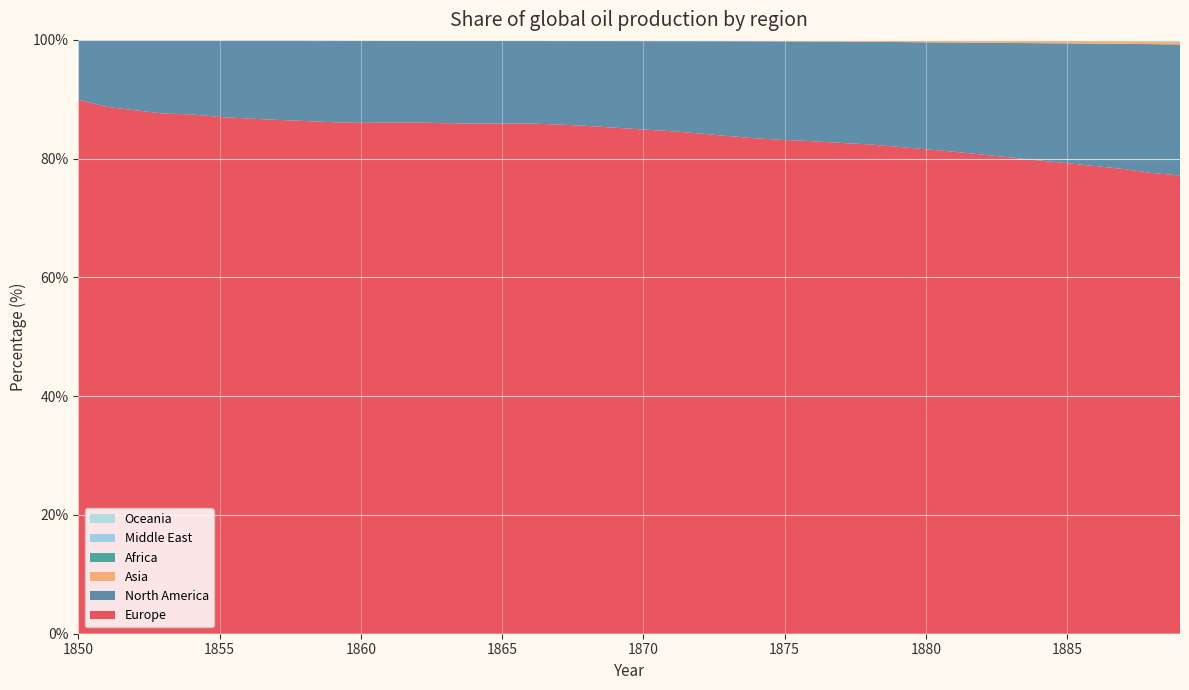

Reading left to right, what are all the values shown in this chart?

Europe: 89.9	88.7	88.2	87.6	87.4	87.0	86.8	86.5	86.3	86.1	86.0	86.1	86.1	86.0	85.9	85.9	85.9	85.8	85.5	85.2	84.9	84.6	84.2	83.8	83.4	83.1	82.9	82.6	82.4	82.0	81.6	81.2	80.7	80.2	79.7	79.2	78.8	78.3	77.6	77.2
Asia: 0.0	0.0	0.0	0.0	0.0	0.0	0.0	0.0	0.0	0.0	0.1	0.1	0.1	0.1	0.1	0.1	0.1	0.1	0.1	0.1	0.1	0.1	0.1	0.1	0.1	0.1	0.1	0.2	0.2	0.2	0.3	0.3	0.3	0.3	0.4	0.4	0.4	0.4	0.5	0.5
North America: 10.1	11.3	11.8	12.4	12.5	13.0	13.2	13.5	13.6	13.8	13.9	13.8	13.8	13.9	14.0	13.9	13.9	14.0	14.3	14.6	14.9	15.2	15.6	16.0	16.3	16.6	16.8	17.1	17.3	17.6	18.0	18.4	18.8	19.3	19.7	20.2	20.6	21.1	21.7	22.1
Middle East: 0.0	0.0	0.0	0.0	0.0	0.0	0.0	0.0	0.0	0.0	0.0	0.0	0.0	0.0	0.0	0.0	0.0	0.0	0.0	0.0	0.0	0.0	0.0	0.0	0.0	0.0	0.0	0.0	0.0	0.0	0.0	0.0	0.0	0.0	0.0	0.0	0.0	0.0	0.0	0.0
Africa: 0.0	0.0	0.0	0.0	0.0	0.0	0.0	0.0	0.0	0.0	0.0	0.0	0.0	0.0	0.0	0.0	0.0	0.0	0.0	0.0	0.0	0.0	0.0	0.0	0.0	0.0	0.0	0.0	0.0	0.0	0.0	0.0	0.0	0.0	0.0	0.0	0.0	0.0	0.0	0.0
Oceania: 0.0	0.0	0.0	0.0	0.0	0.0	0.0	0.0	0.0	0.0	0.0	0.0	0.0	0.0	0.0	0.0	0.1	0.1	0.1	0.1	0.1	0.1	0.1	0.1	0.1	0.1	0.1	0.1	0.1	0.1	0.1	0.1	0.1	0.2	0.2	0.2	0.2	0.2	0.2	0.2